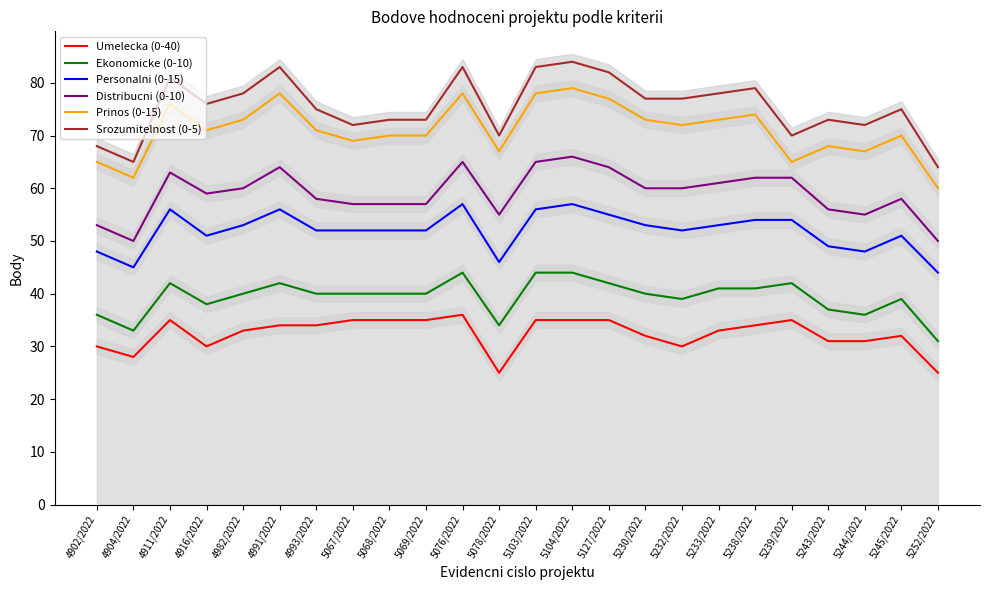

Does the chart have visible grid lines?

No